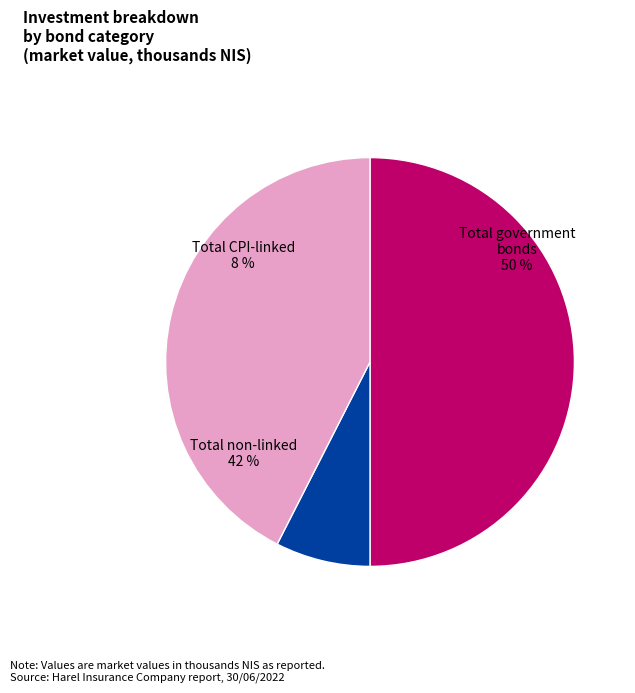

To the nearest percent, what is the combined percentage of סה"כ תעודות התחייבות ממשלתיות and סה"כ צמודות מדד?

58%